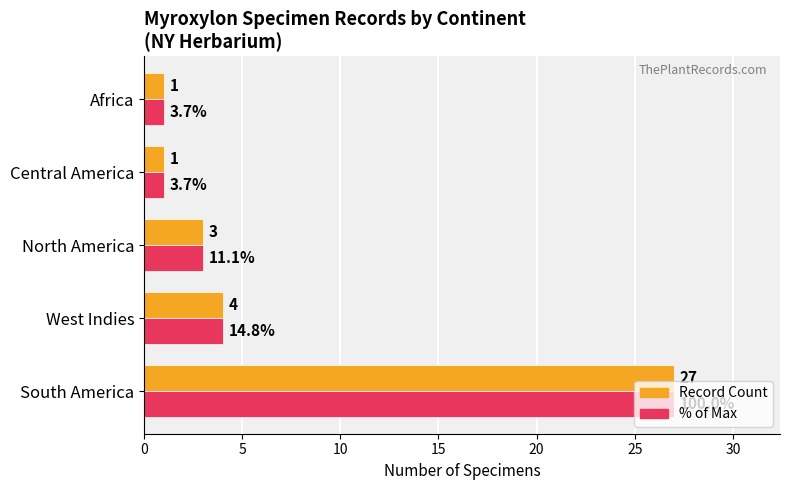

What is the greatest value displayed?

27